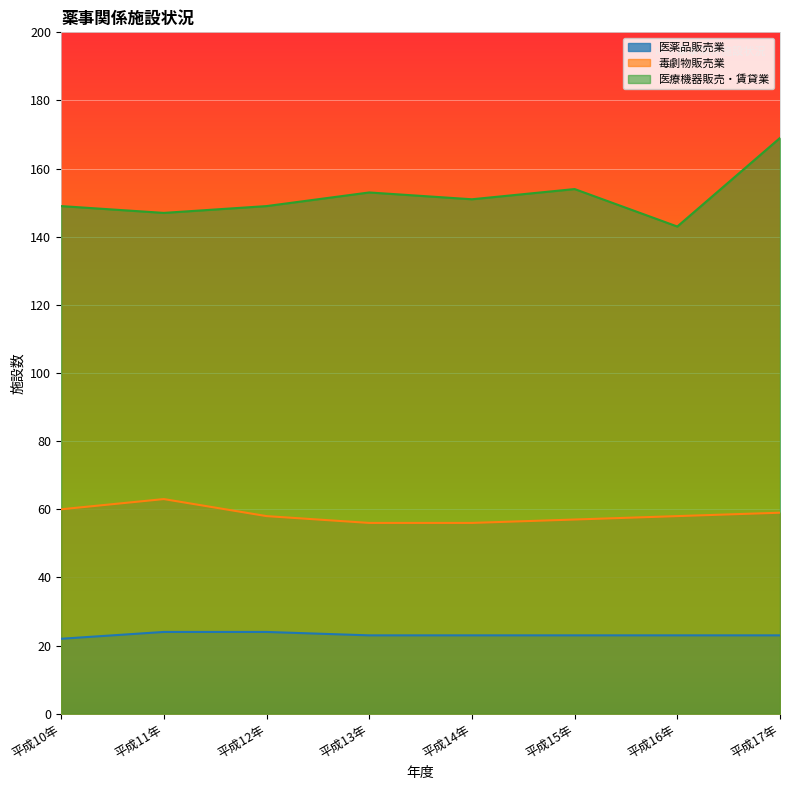

True or false: 毒劇物販売業 and 医療機器販売・賃貸業 intersect in this chart.

False